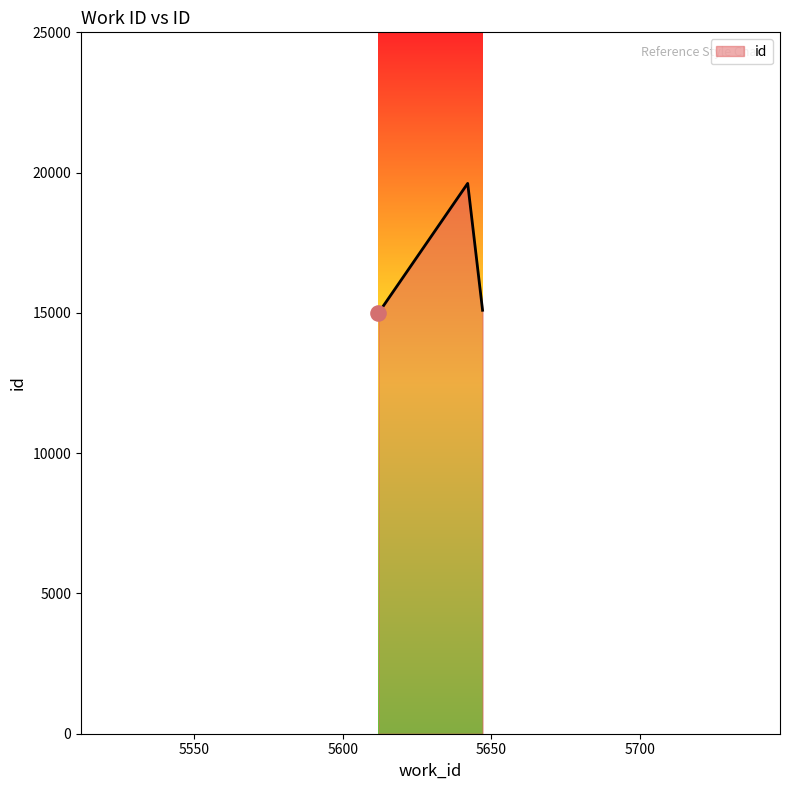

What is the greatest value displayed?

19616